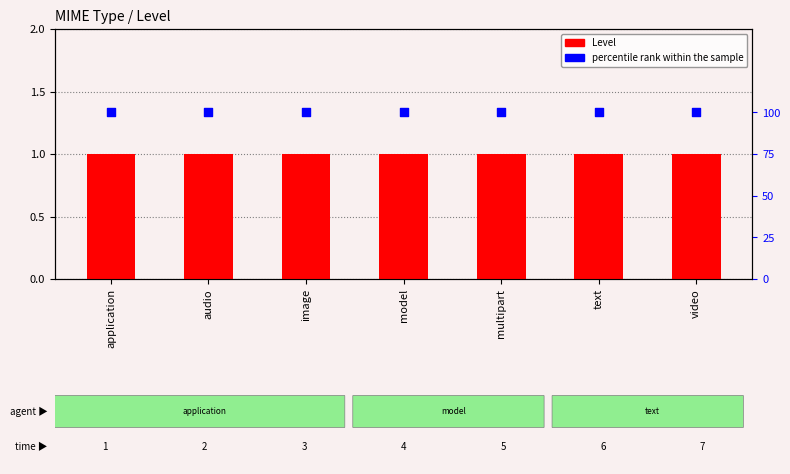

What is the total value across all series at model?

101